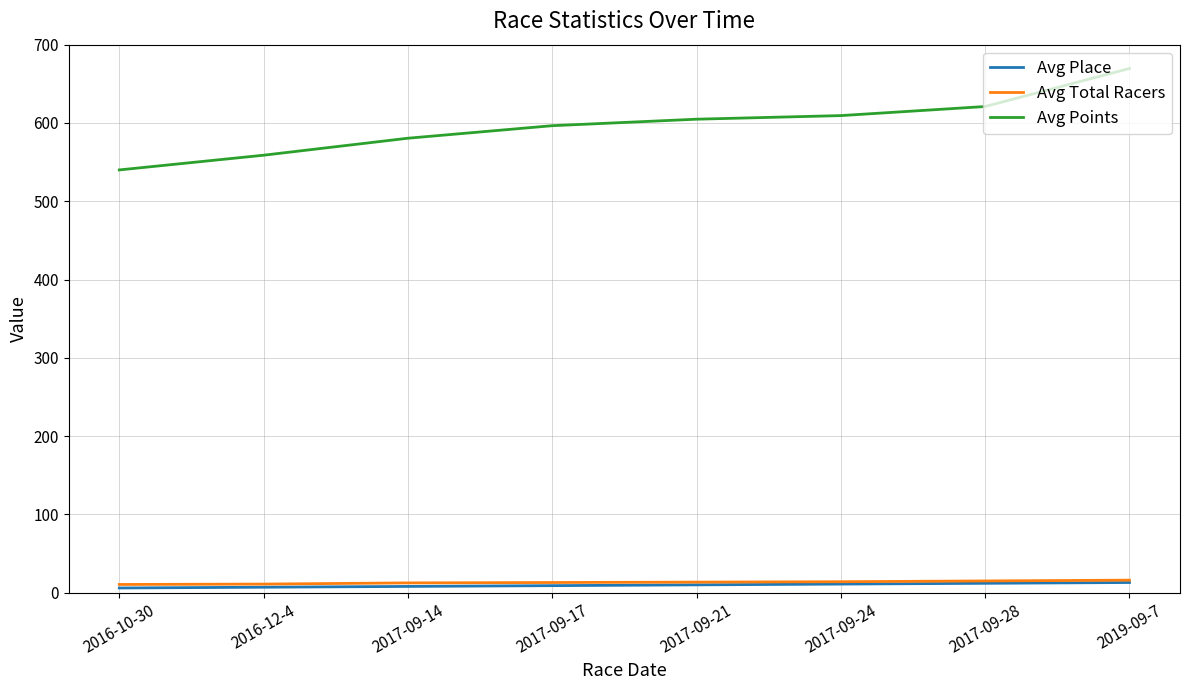

True or false: Avg Place has a value of 12.0 at 2017-09-28.

True